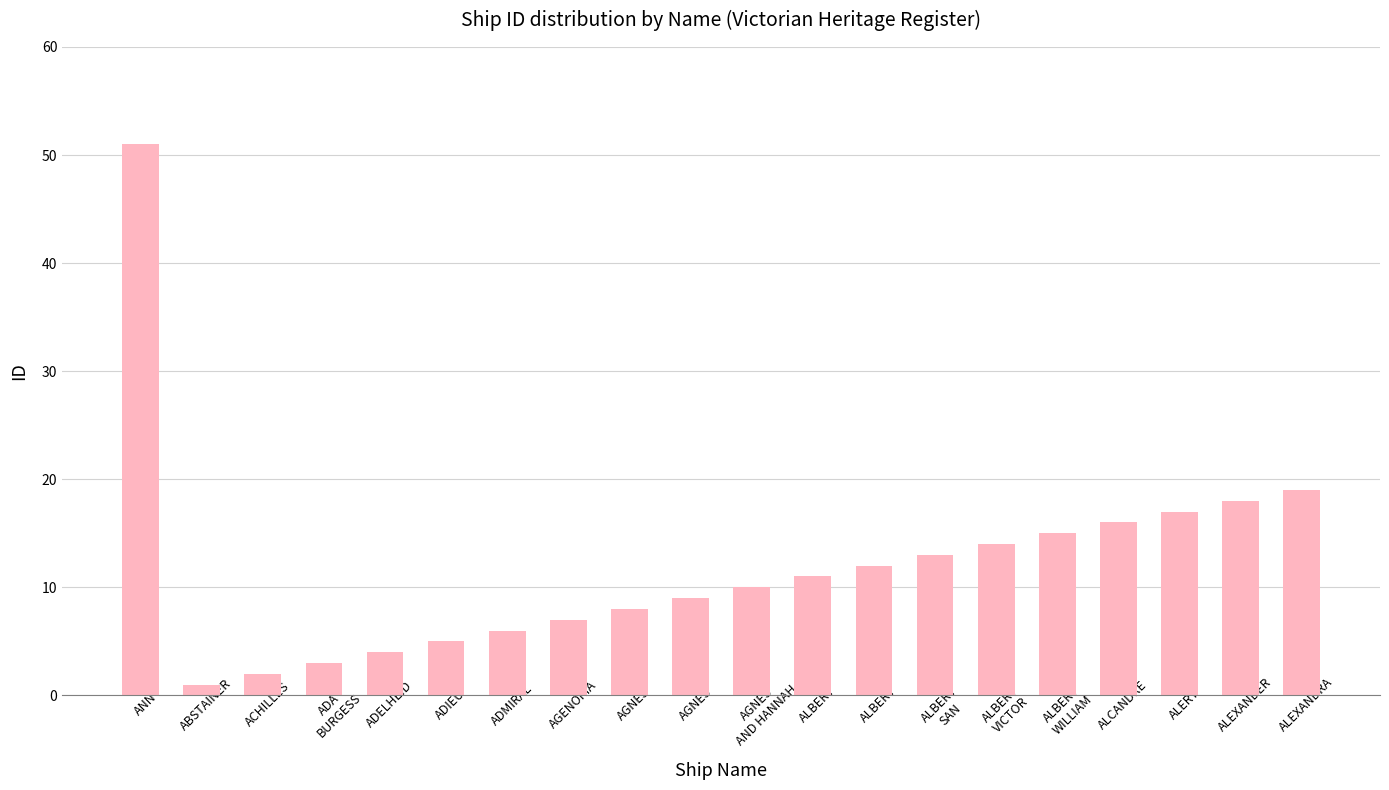

Does the chart contain any negative values?

No